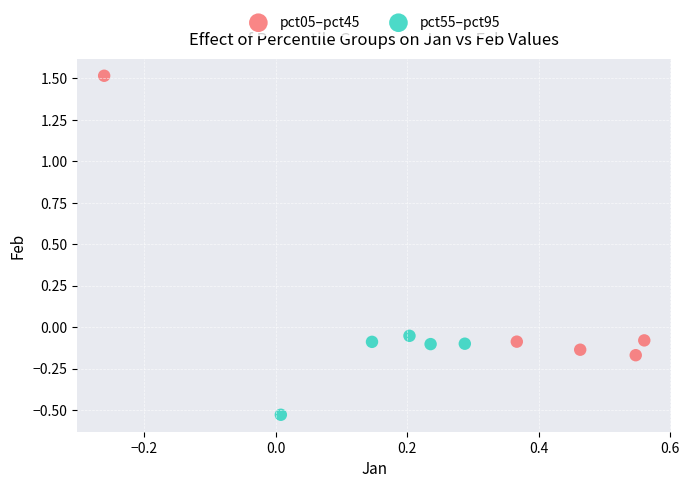

Which series has the largest Y range (max minus min)?

pct05–pct45